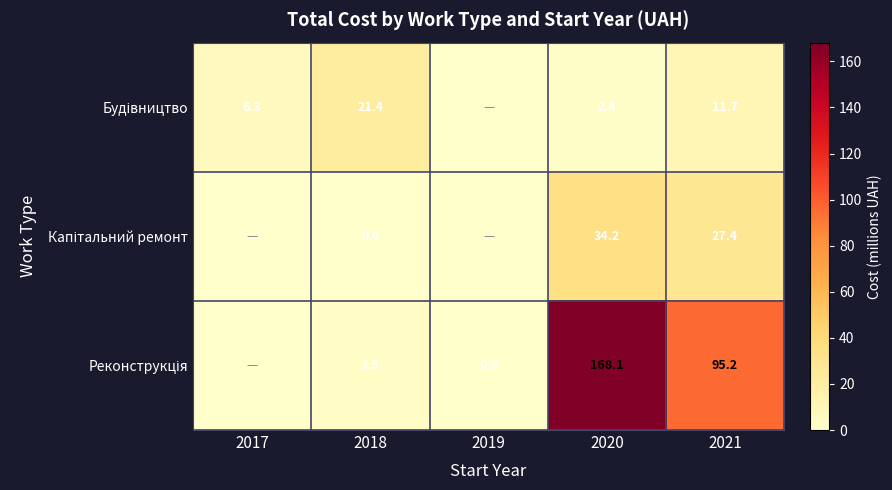

What is the difference between the highest and lowest values at 2018?

21.4